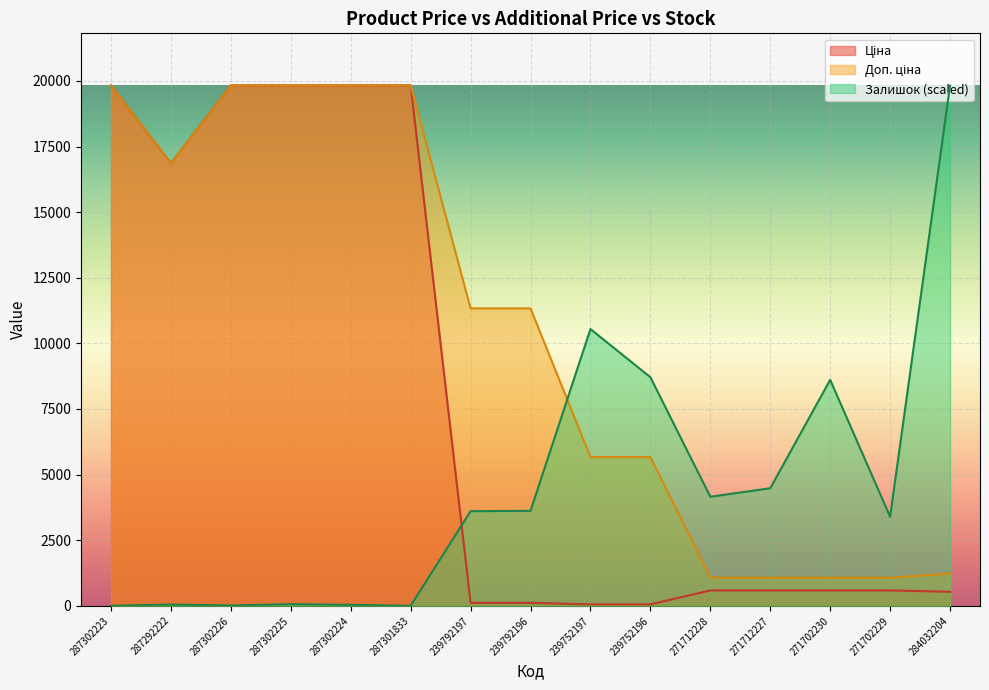

Is the value of Ціна at 239752196 greater than the value of Доп. ціна at 284032204?

No